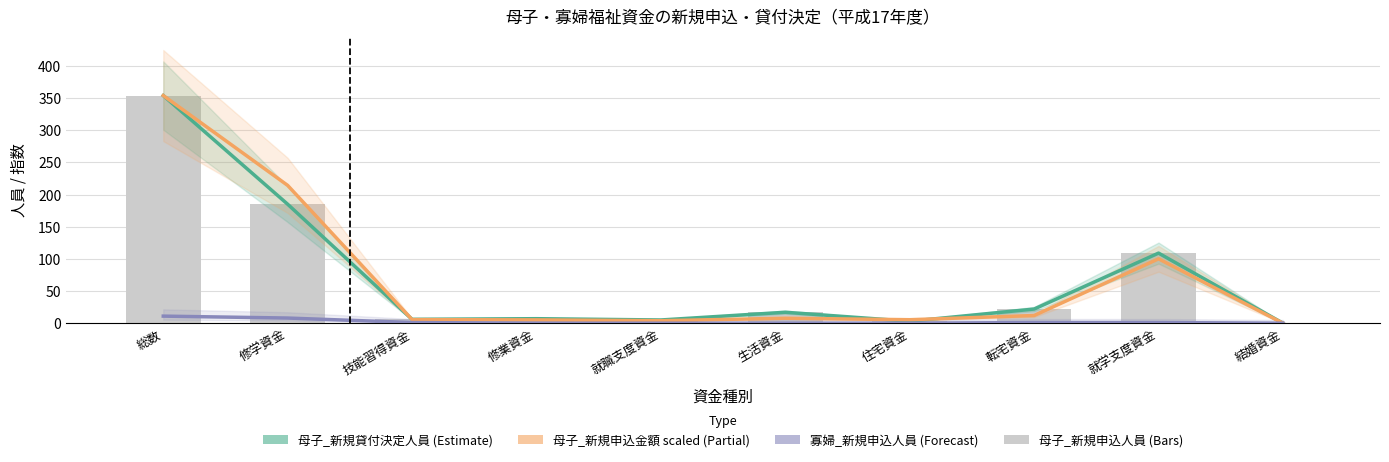

What is the difference between the second highest and minimum values in the 母子_新規貸付決定人員 series?

185.0